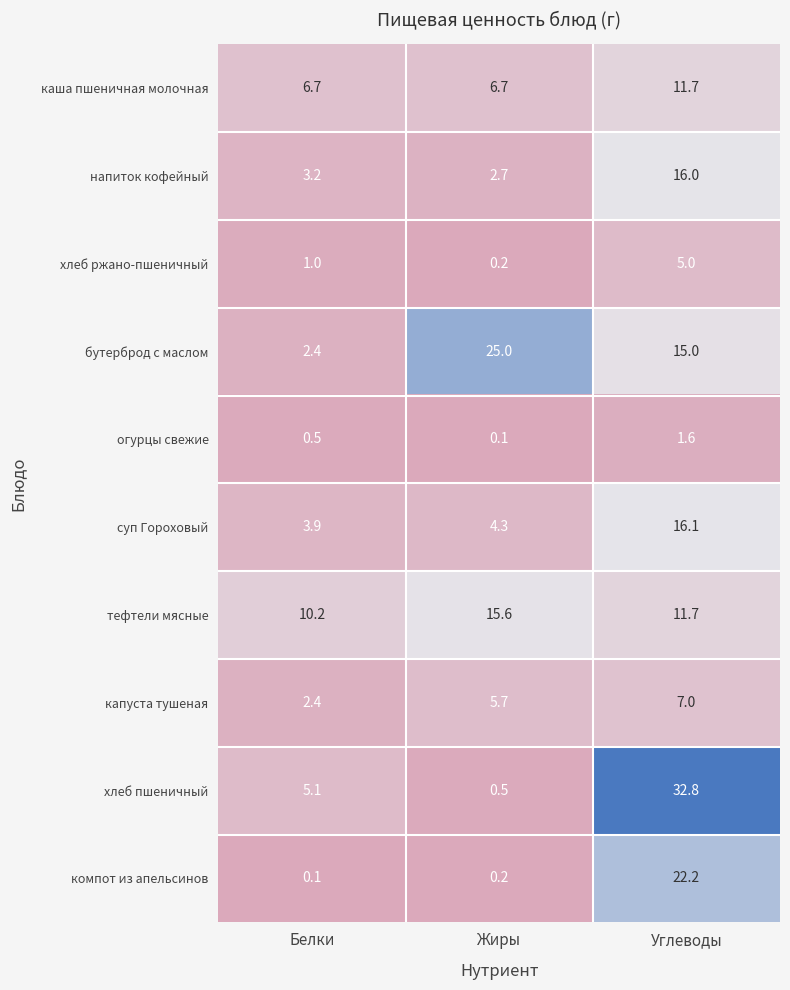

What is the difference between the second highest and minimum values in the хлеб ржано-пшеничный series?

0.8